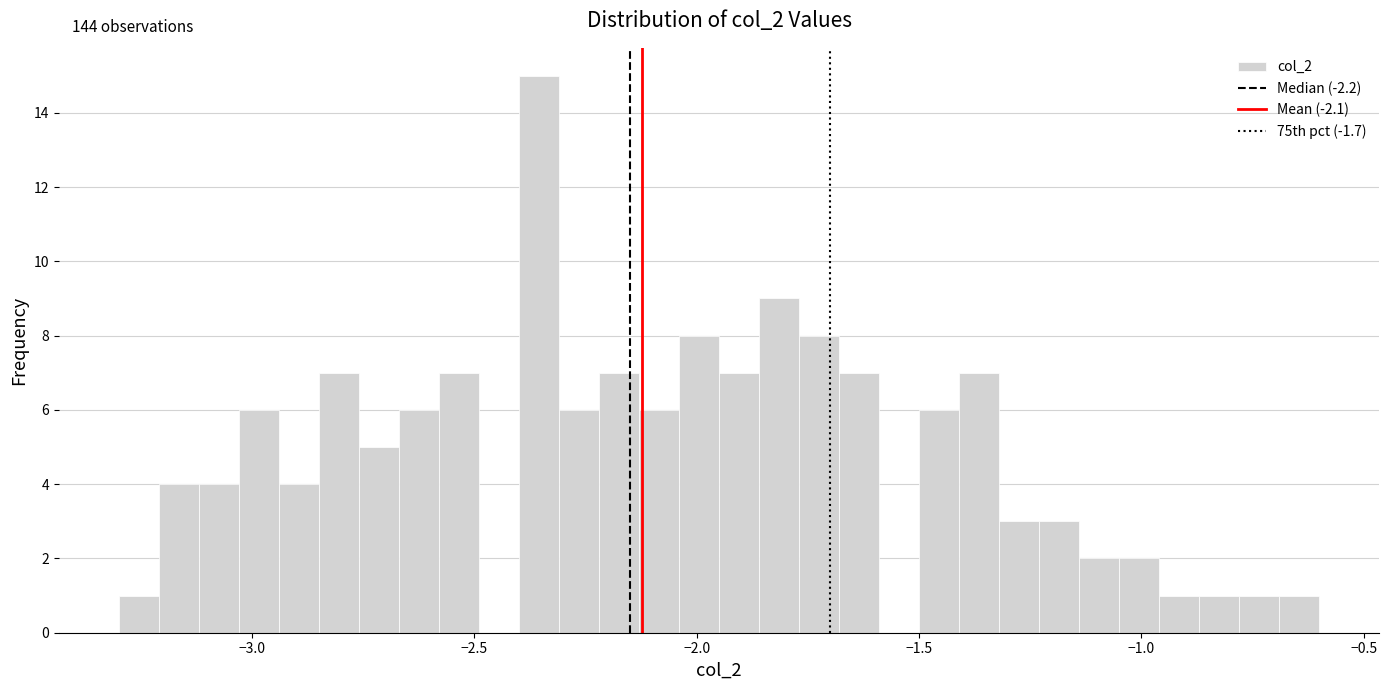

Around what value on the x-axis is the tallest bar? Give the approximate position of its centre, as read against the axis.

-2.35